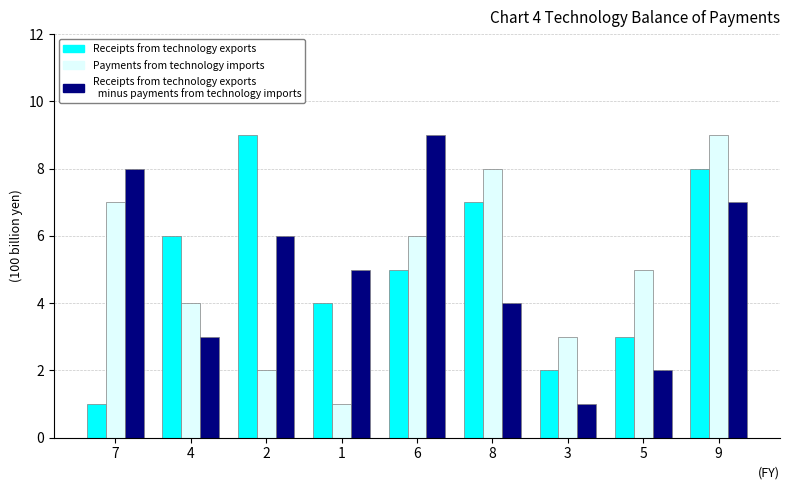

What is the greatest value displayed?

9